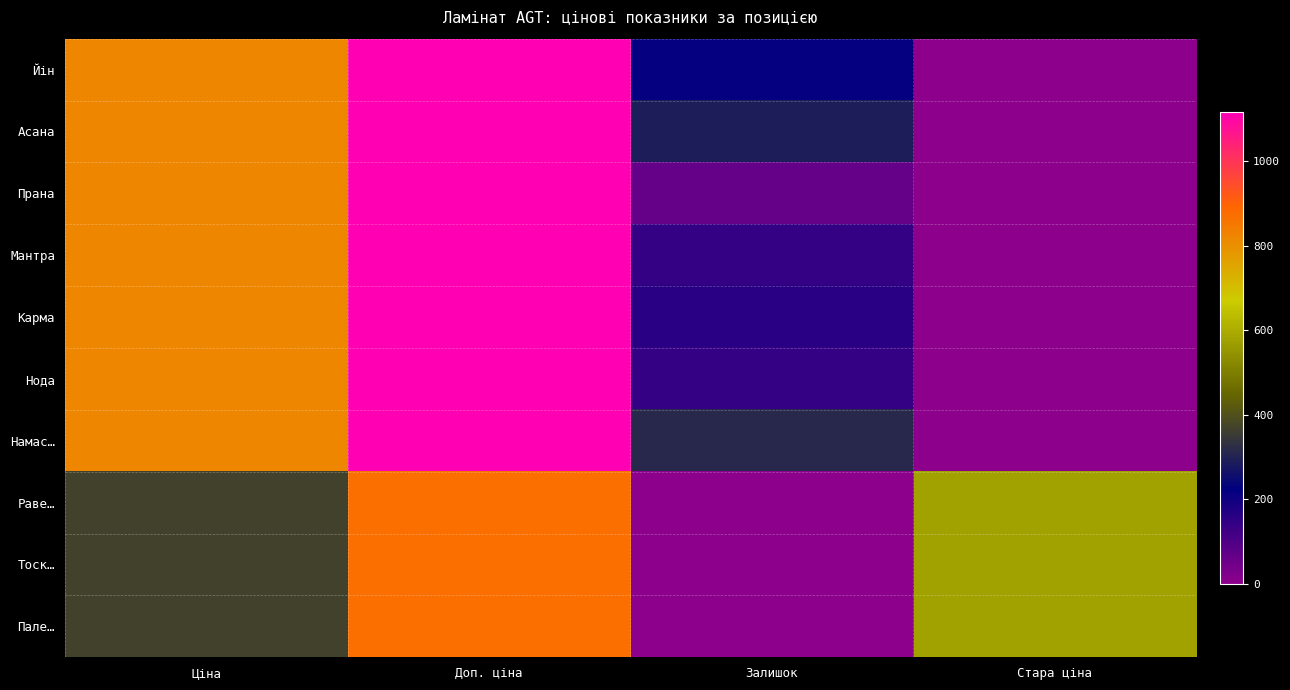

At how many categories does at least one series exceed 957?

1